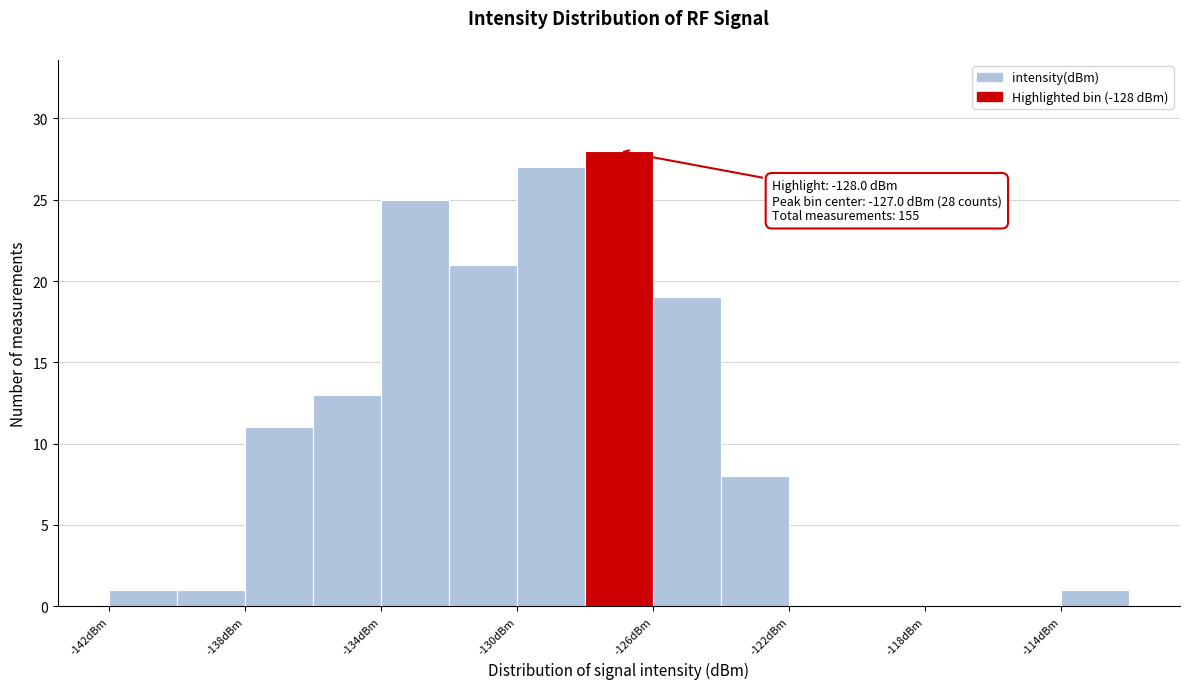

Over which range of the x-axis is the bar tallest?

-128 to -126